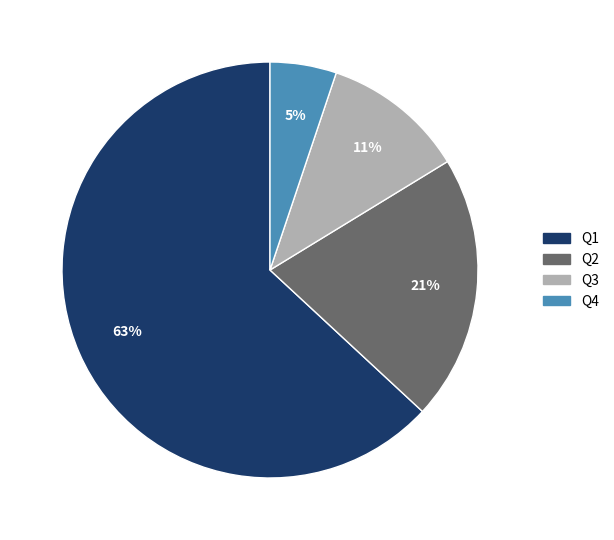

To the nearest percent, what is the combined percentage of Q3 and Q4?

16%